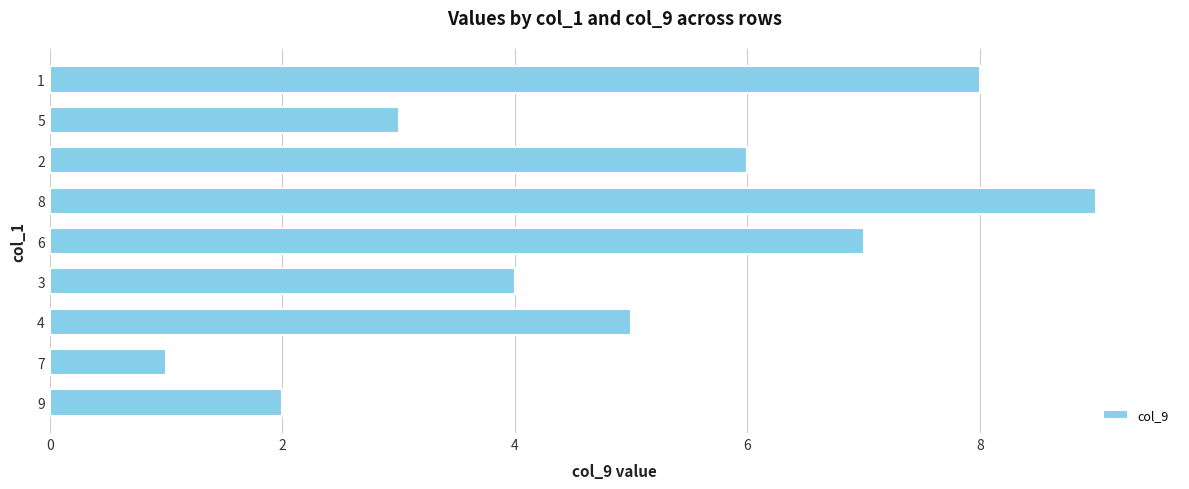

Reading top to bottom, what are all the values shown in this chart?

8	3	6	9	7	4	5	1	2